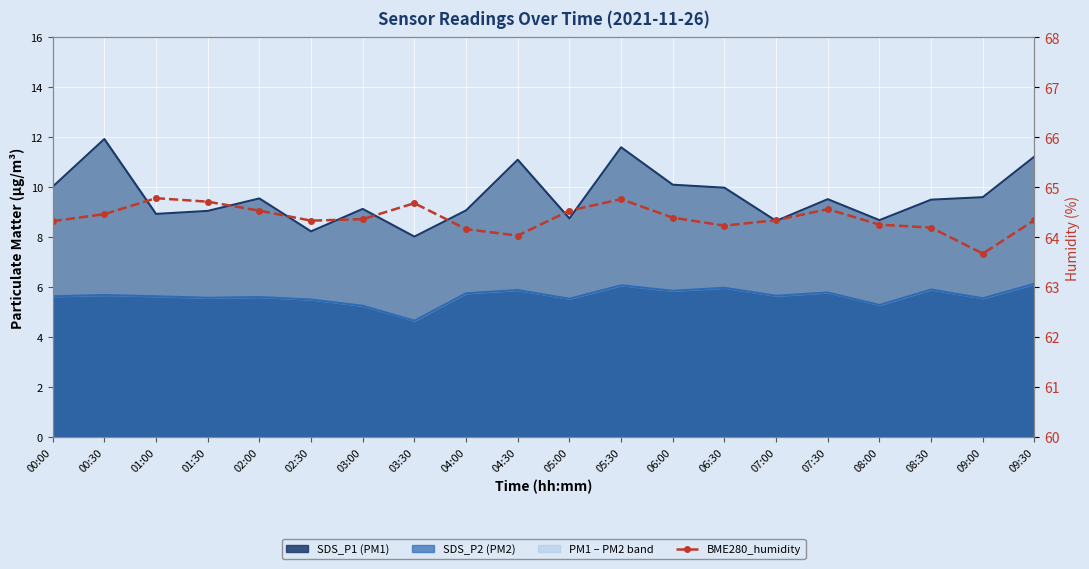

How many data points are less than 64?

1